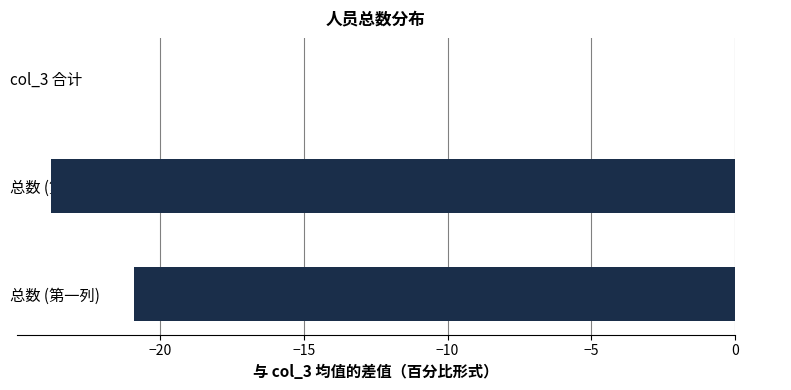

How many data points are above -20?

1